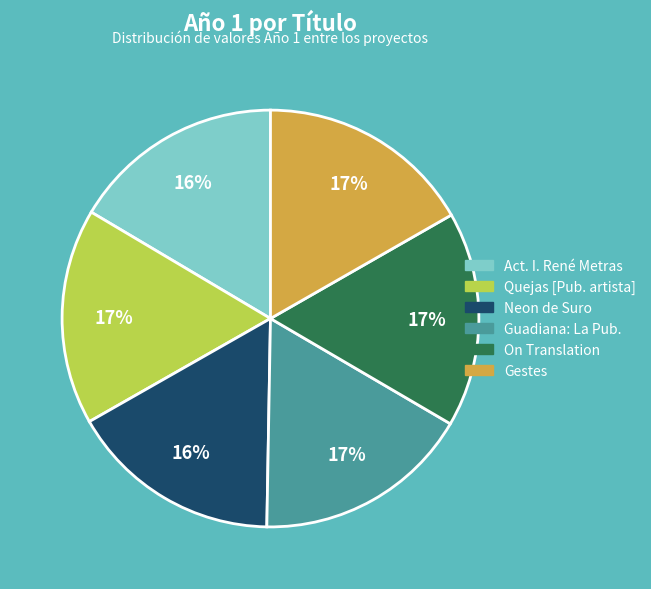

Is there any slice that represents more than half of the pie?

No